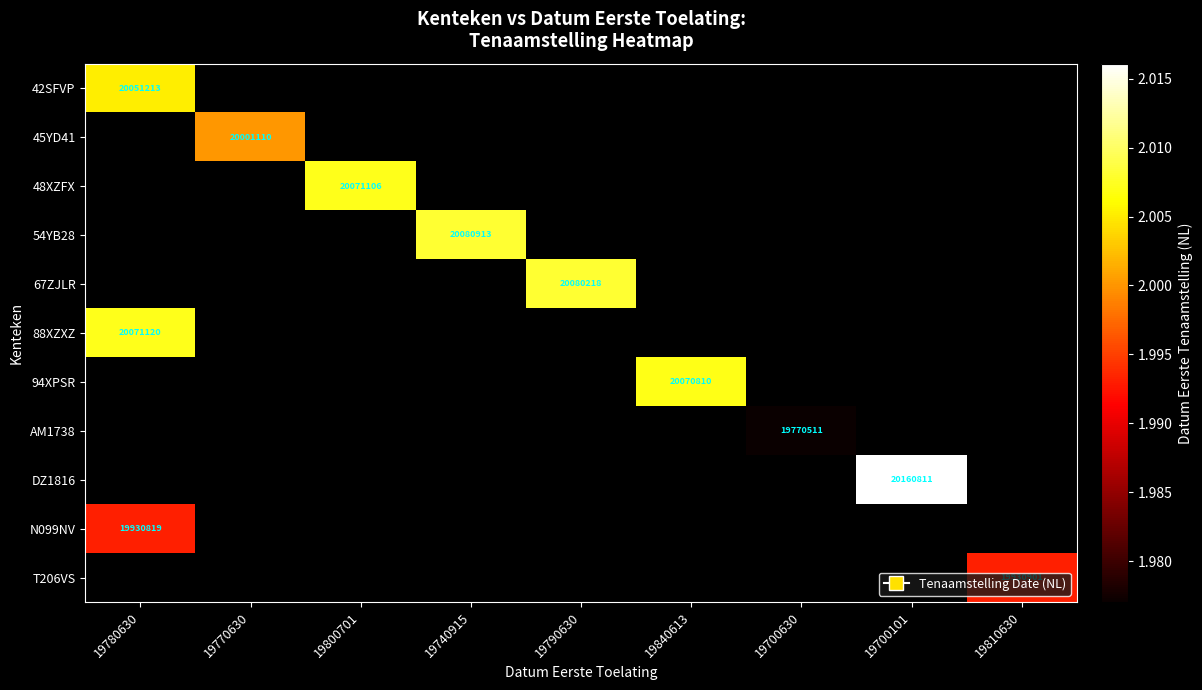

What is the minimum value shown in the chart?

19770511.0